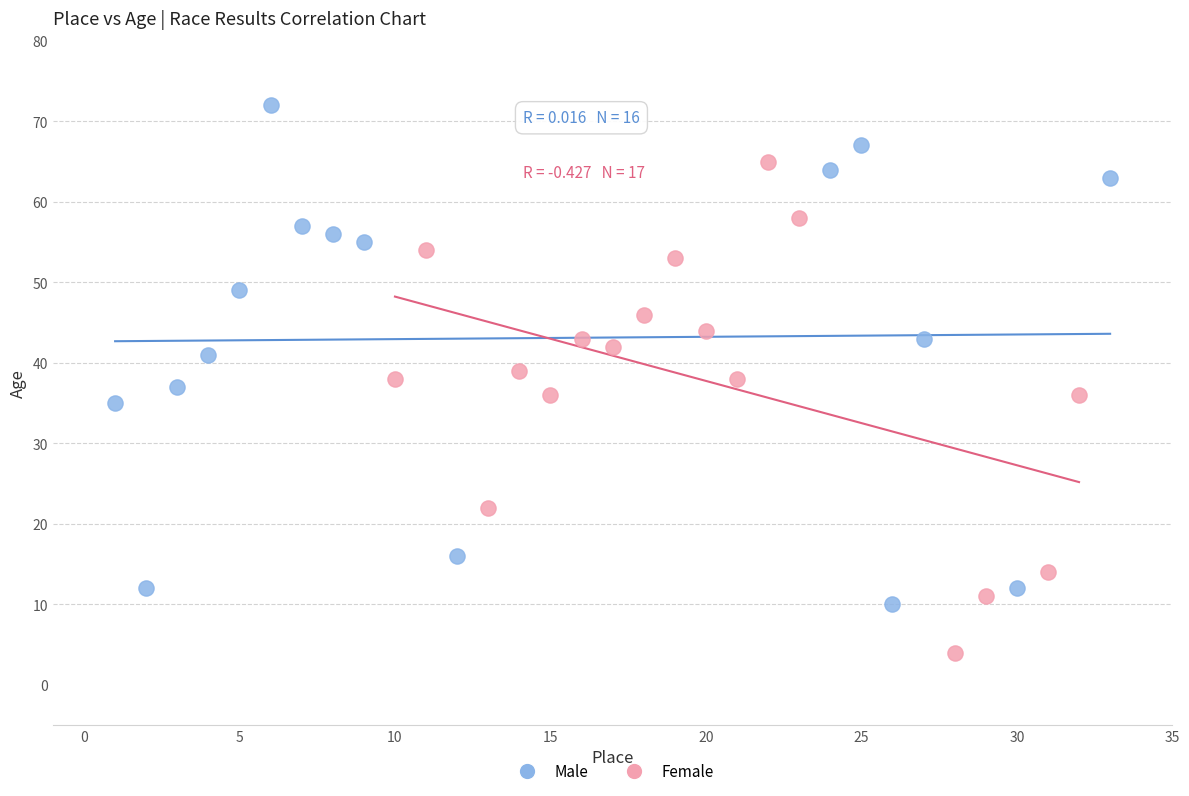

Which series has the largest Y range (max minus min)?

Male